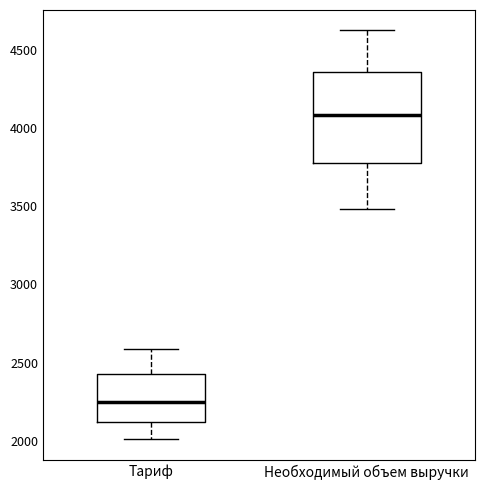

Reading left to right, transcribe this box plot: for each box, give where its median line is, the range the box spans, and where its two whiskers end, as read against the y-axis. The values are not printed on the chart, so give them approximately, as read against the axis.

Тариф: median 2250, box 2100 to 2450, whiskers 2000 to 2600
Необходимый объем выручки: median 4100, box 3800 to 4350, whiskers 3500 to 4600